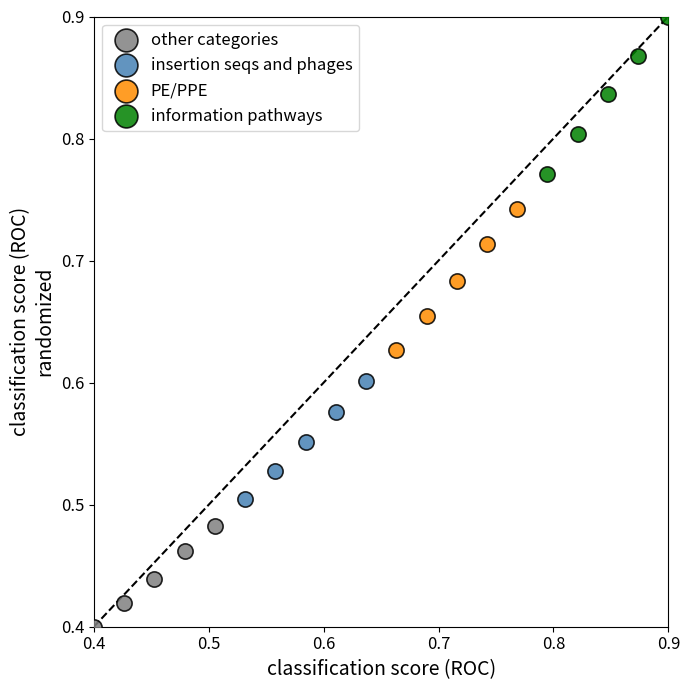

Which series contains the highest Y value?

information pathways